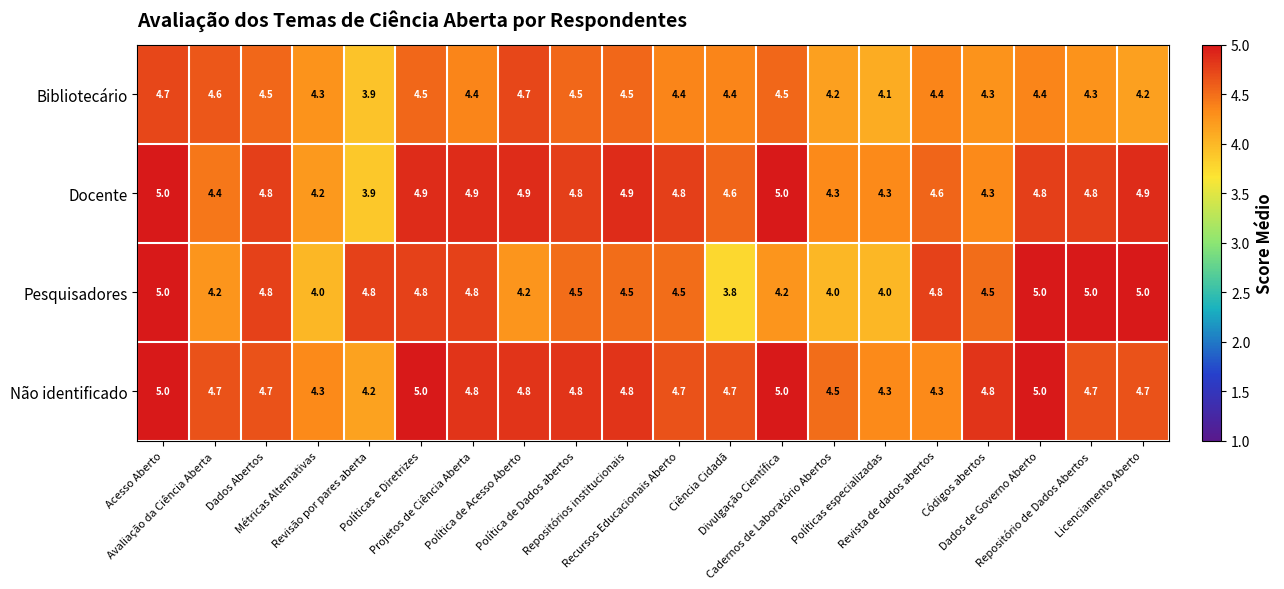

What is the minimum value for Pesquisadores?

3.8